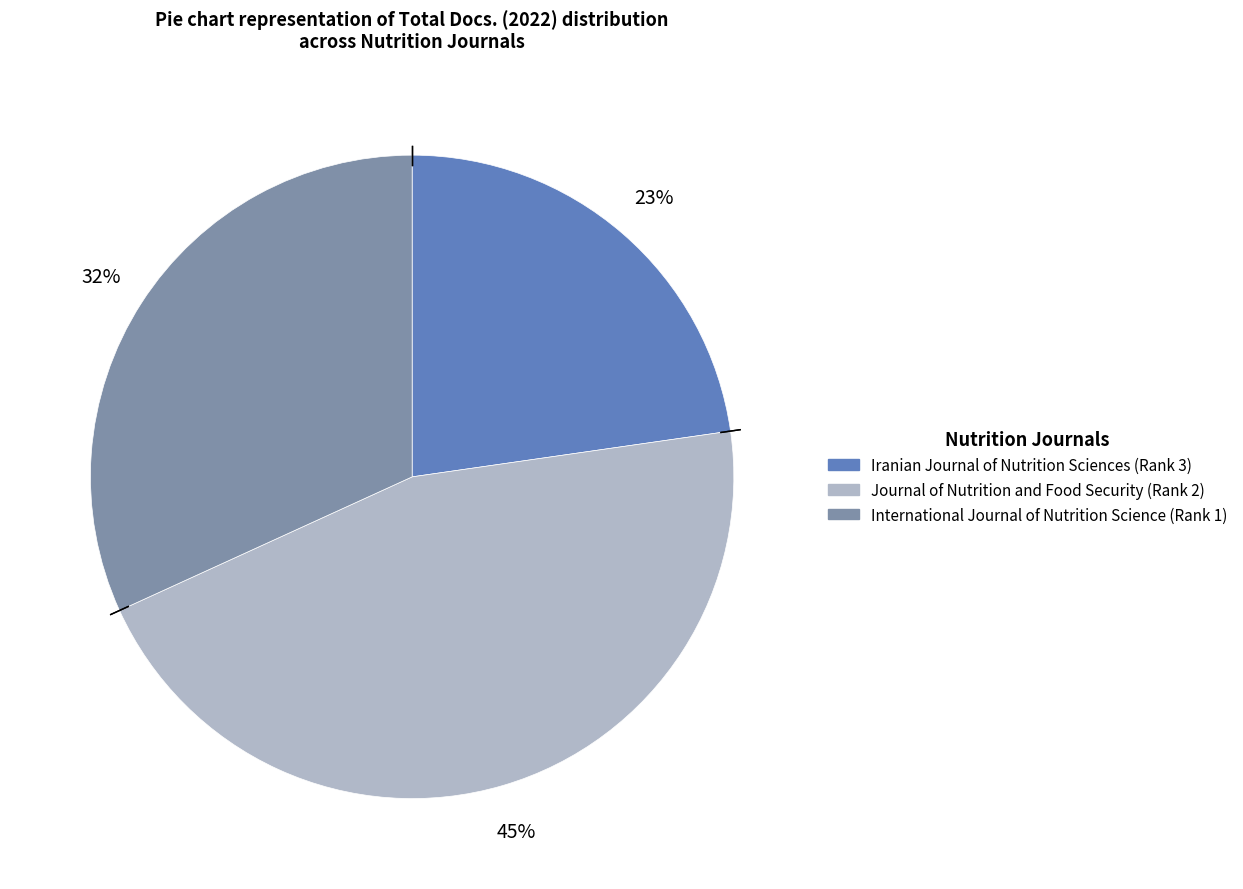

Which slice is the smallest?

Iranian Journal of Nutrition Sciences (Rank 3)